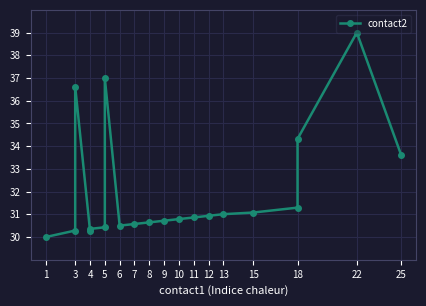

Reading left to right, extract all data points from this chart.

30.0	30.3	36.6	30.3	30.4	30.4	37.0	30.5	30.6	30.6	30.7	30.8	30.9	30.9	31.0	31.1	31.3	34.3	39.0	33.6